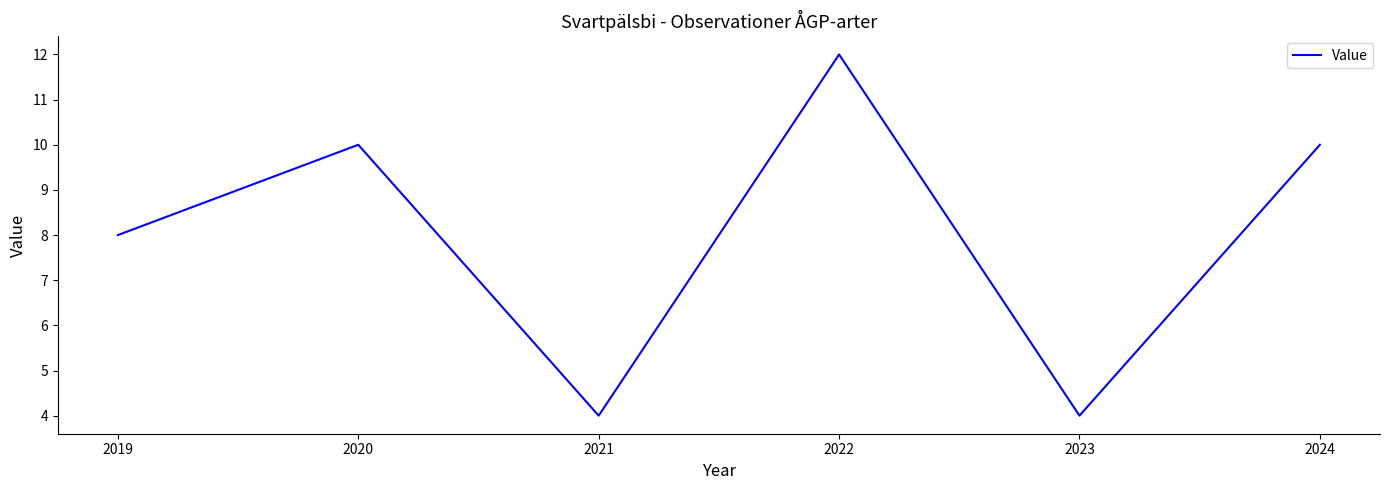

What is the approximate value at 2019?

8